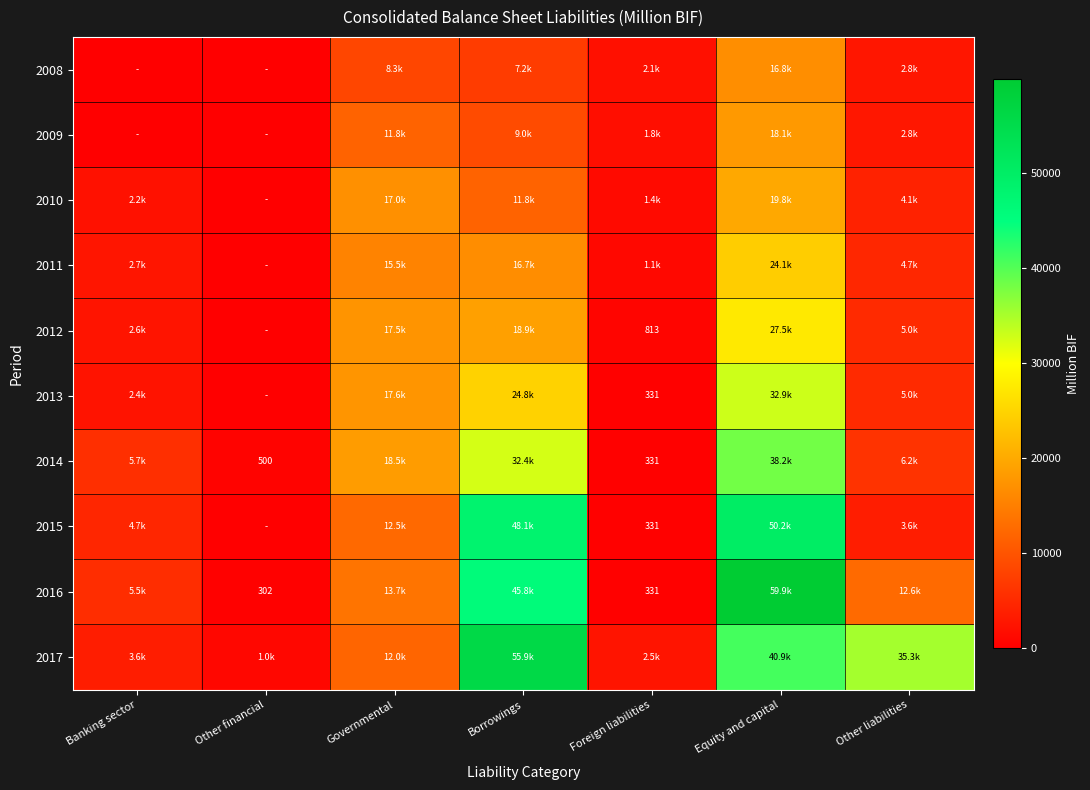

Is it true that 2012 equals 813.0 at Foreign liabilities?

True